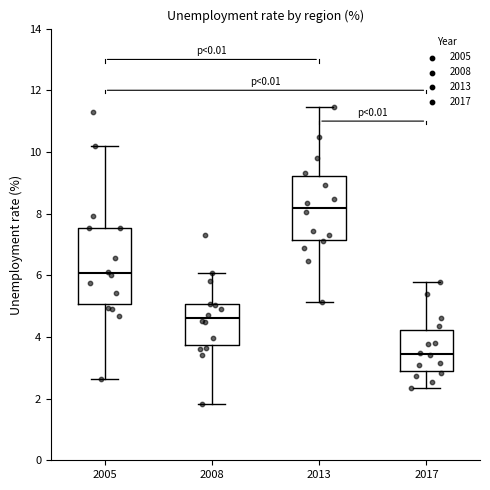

Which box's median line is the highest?

2013